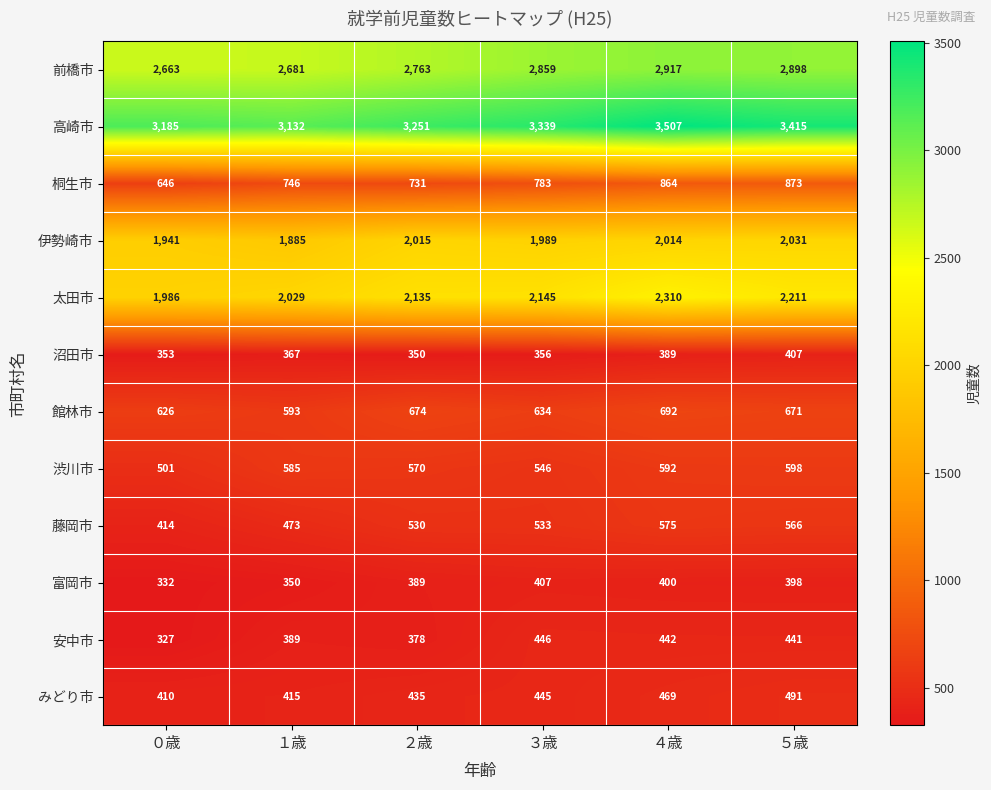

What is the difference between the 桐生市 values at ４歳 and ５歳?

9